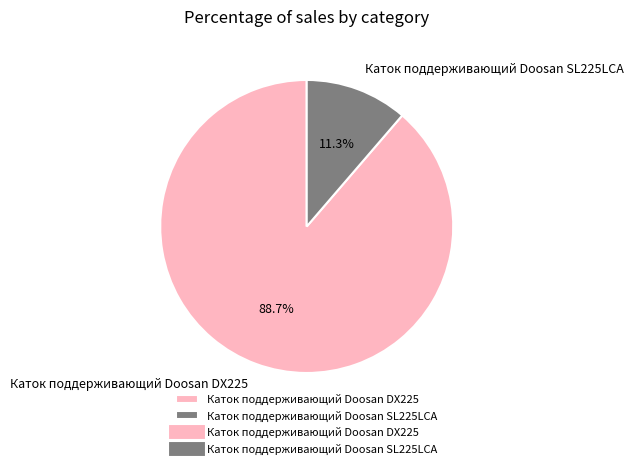

What percentage is the Каток поддерживающий Doosan DX225 slice, to the nearest percent?

89%